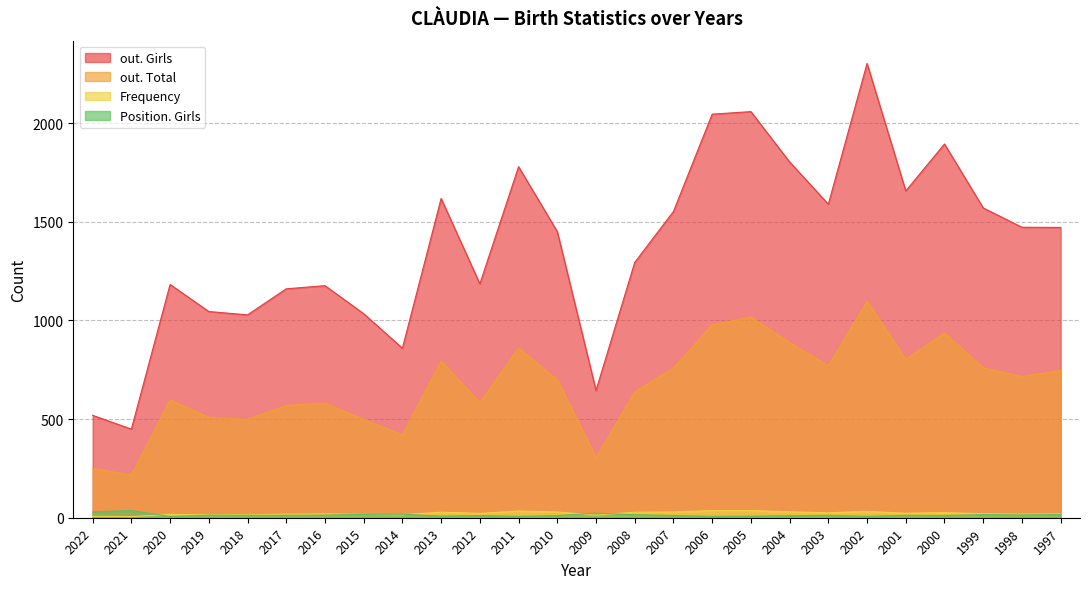

How many intersections are there between Position. Girls and Frequency?

4